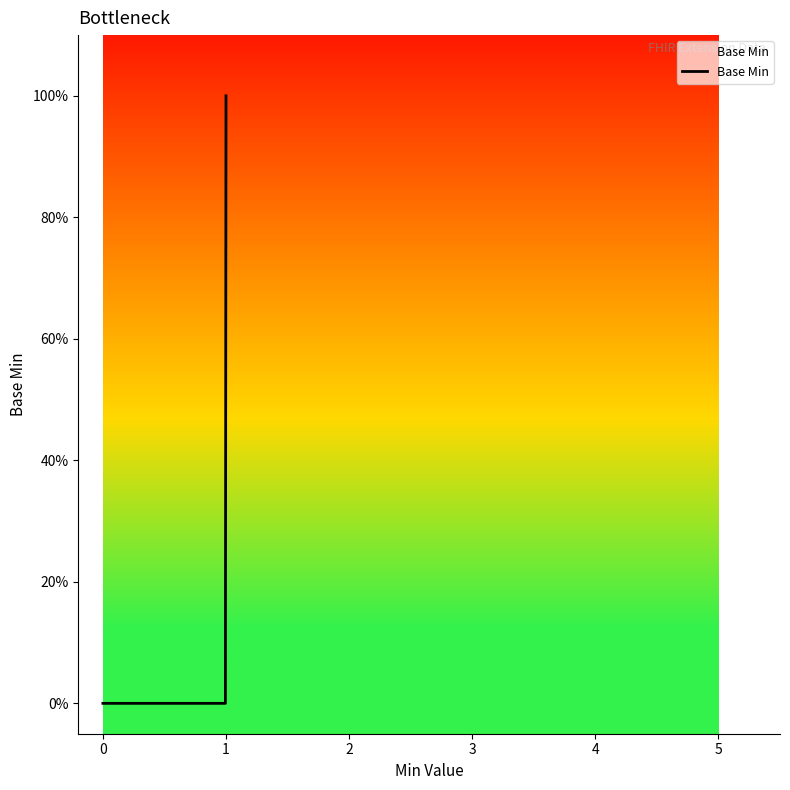

What is the sum of all values?

1